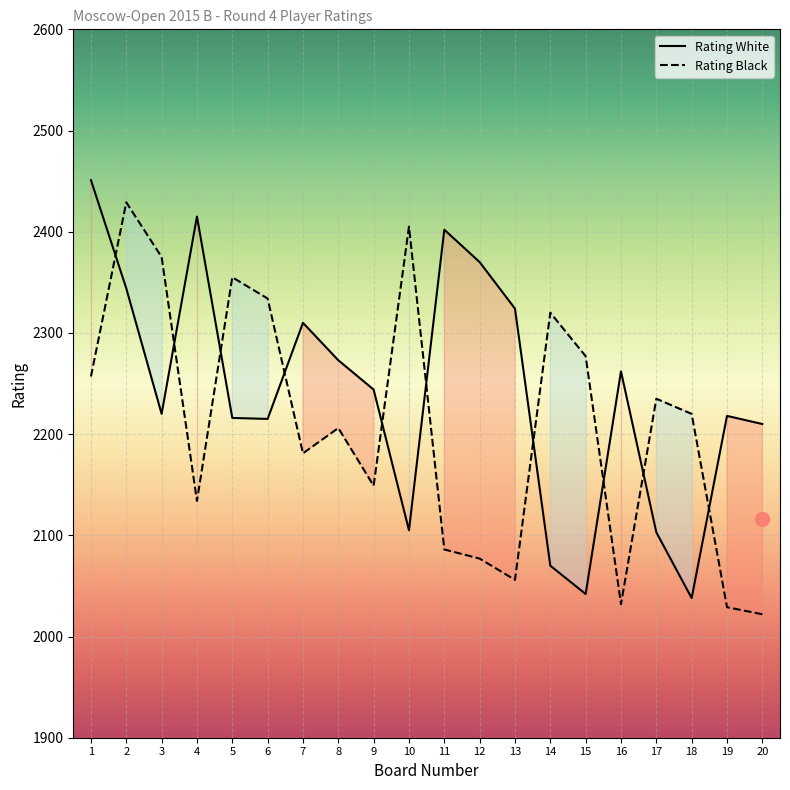

What is the difference between the maximum and second lowest values in the Rating Black series?

400